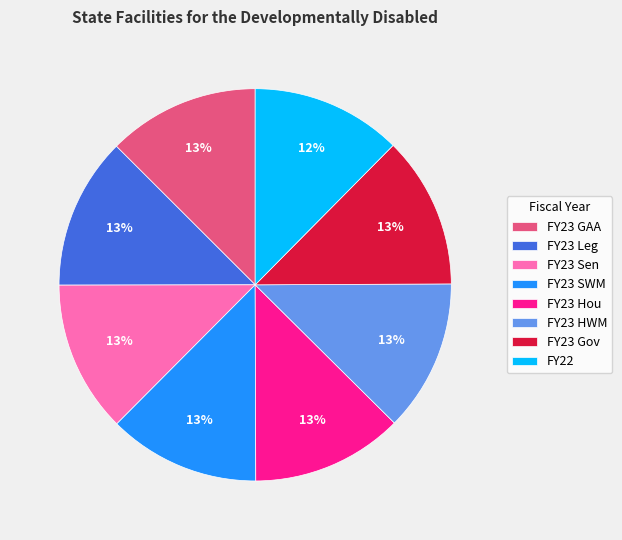

Do FY23 Hou and FY23 SWM together represent more than half of the pie?

No